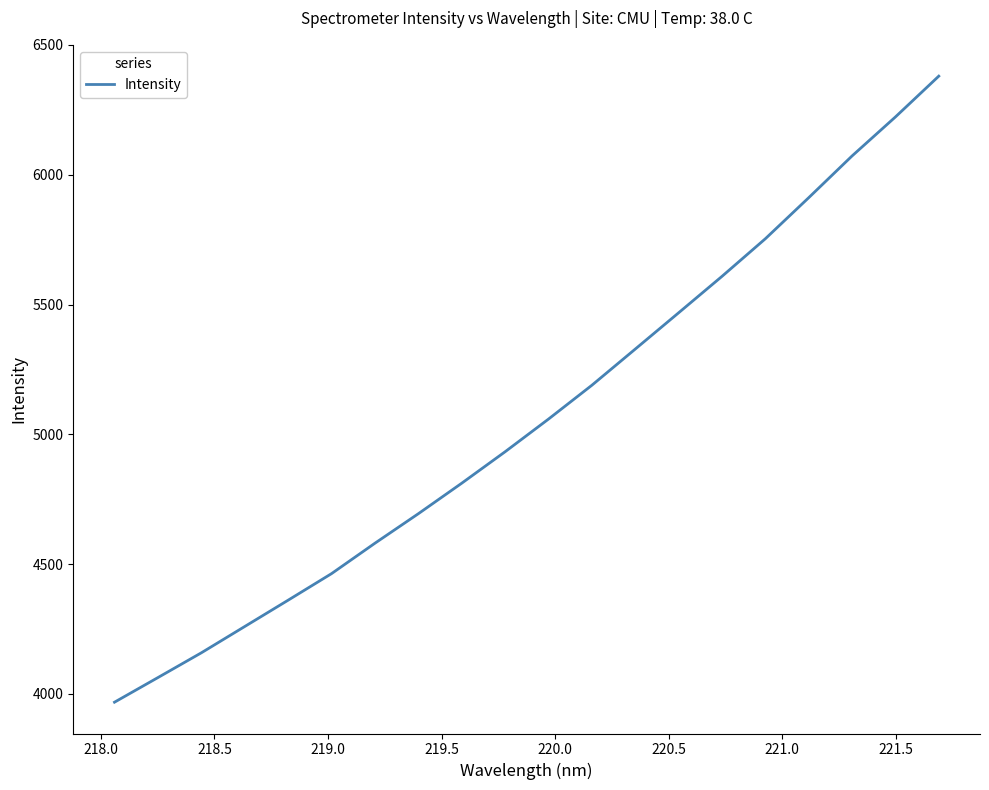

What is the maximum value shown in the chart?

6380.0